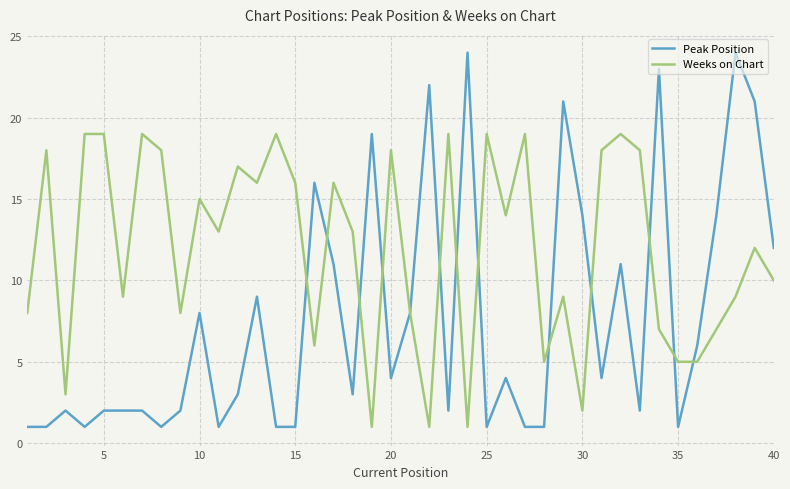

Count the number of categories in the chart.

40